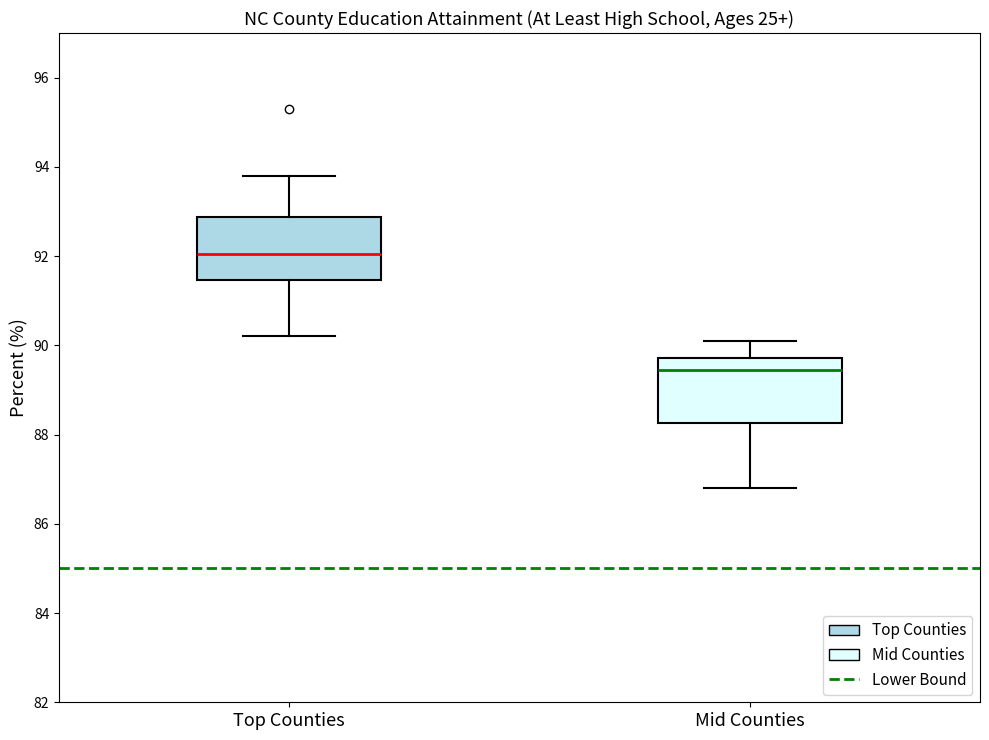

Reading left to right, transcribe this box plot: for each box, give where its median line is, the range the box spans, and where its two whiskers end, as read against the y-axis. The values are not printed on the chart, so give them approximately, as read against the axis.

Top Counties: median 92.0, box 91.4 to 92.8, whiskers 90.2 to 93.8
Mid Counties: median 89.4, box 88.2 to 89.8, whiskers 86.8 to 90.2